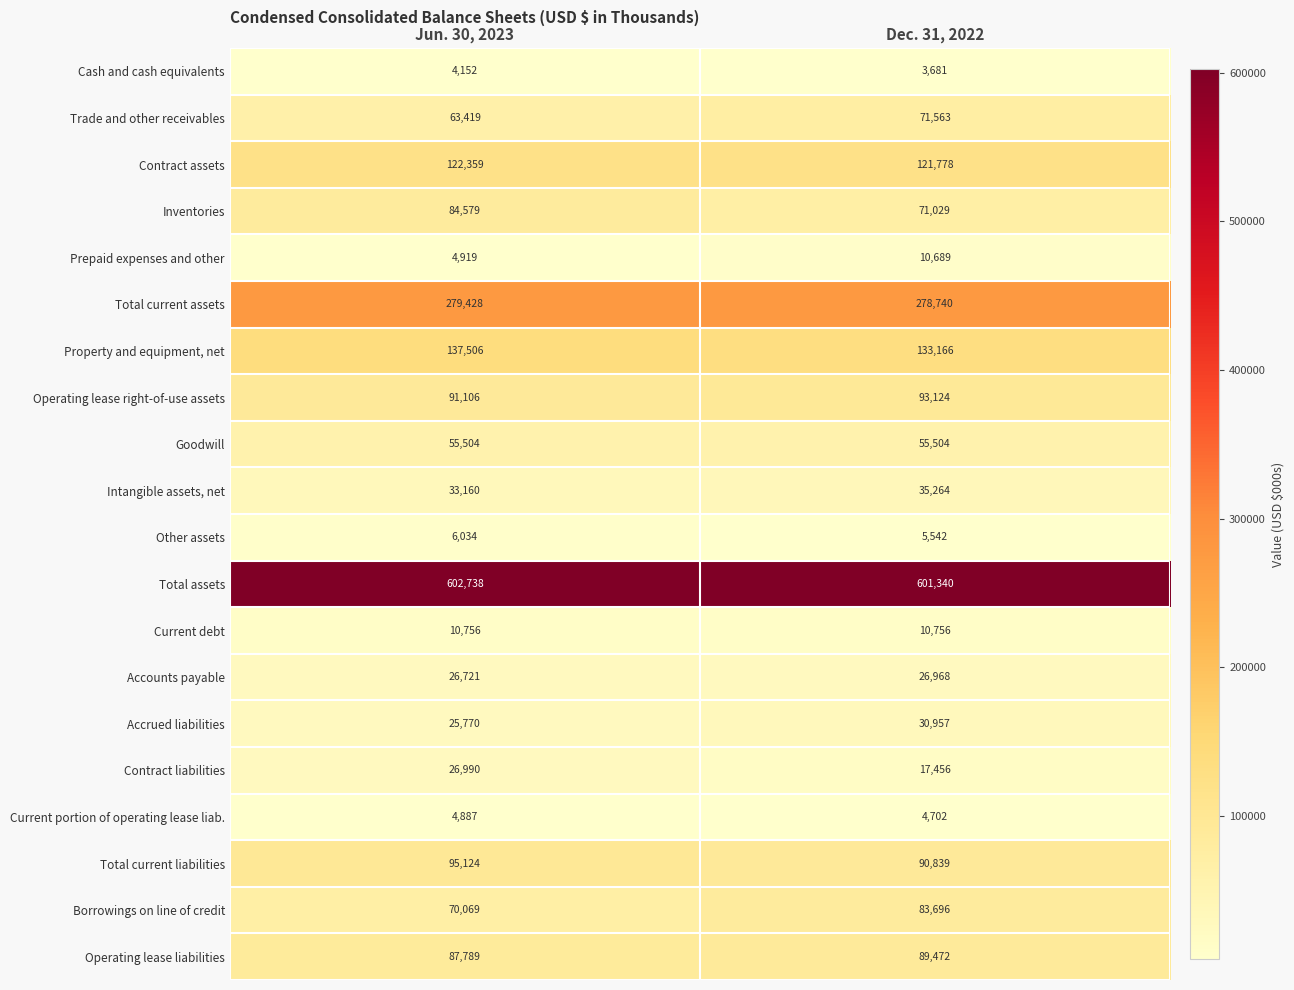

What is the approximate value of Prepaid expenses and other at Jun. 30, 2023, to the nearest 100?

4900